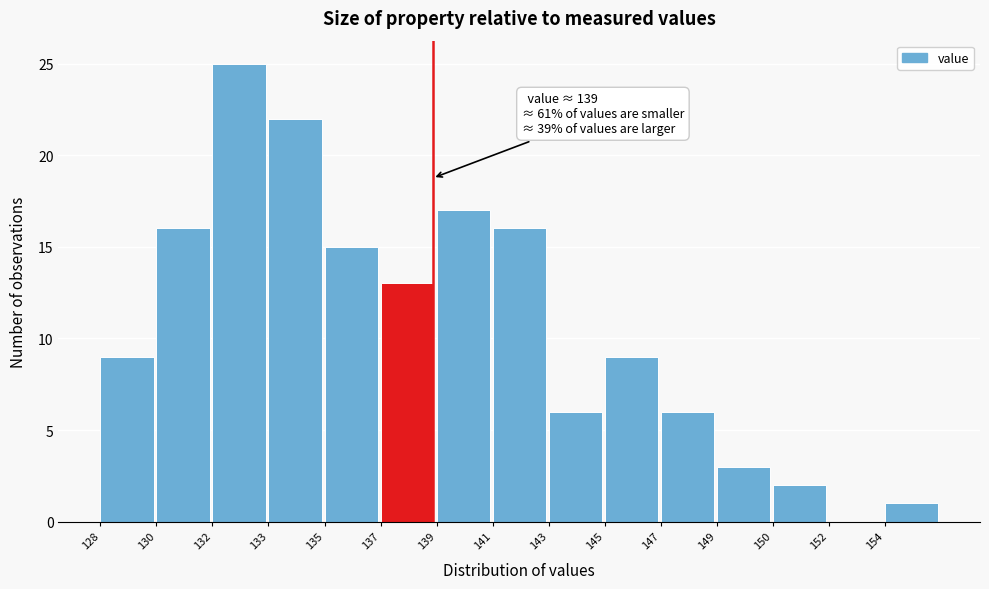

Reading left to right, list all the values displayed in this chart.

128=9	130=16	132=25	133=22	135=15	137=13	139=17	141=16	143=6	145=9	147=6	149=3	150=2	152=0	154=1